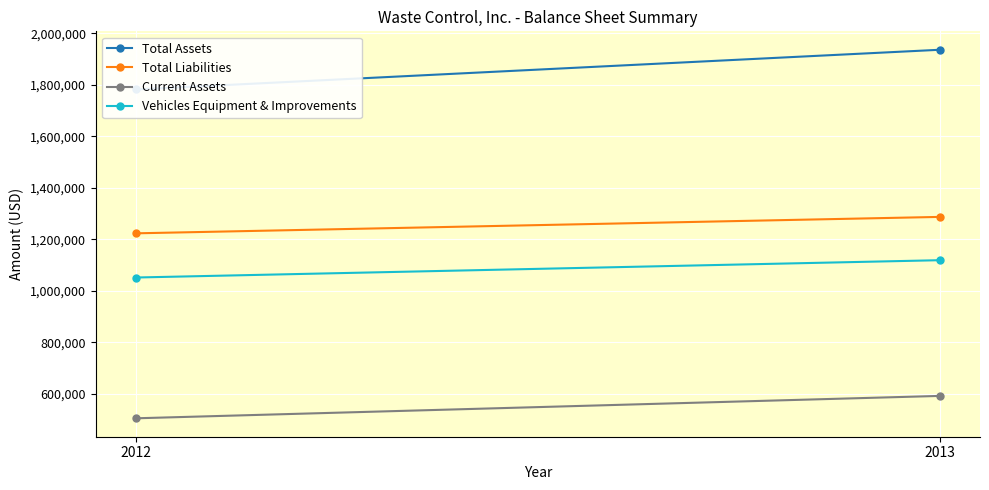

Reading right to left, extract all data points from this chart.

Total Assets: 1936246	1782096
Total Liabilities: 1287222	1223469
Current Assets: 592134	505211
Vehicles Equipment & Improvements: 1119112	1051885